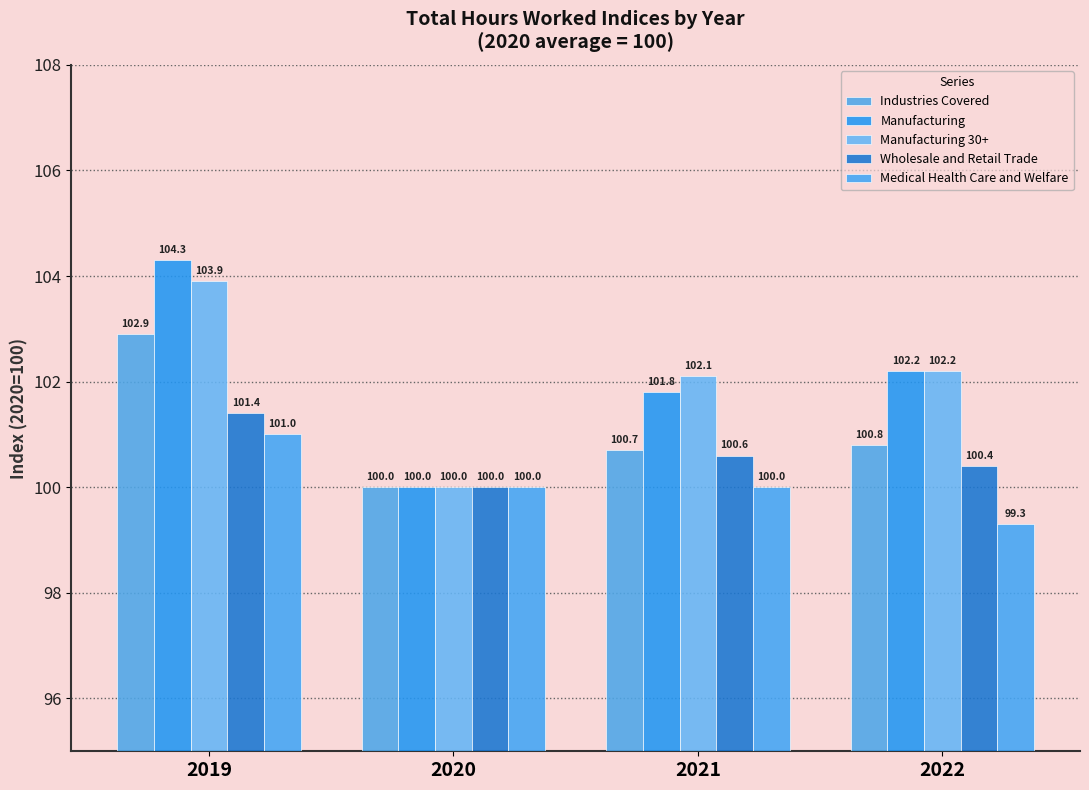

What is the difference between the maximum and second lowest values in the Industries Covered series?

2.2